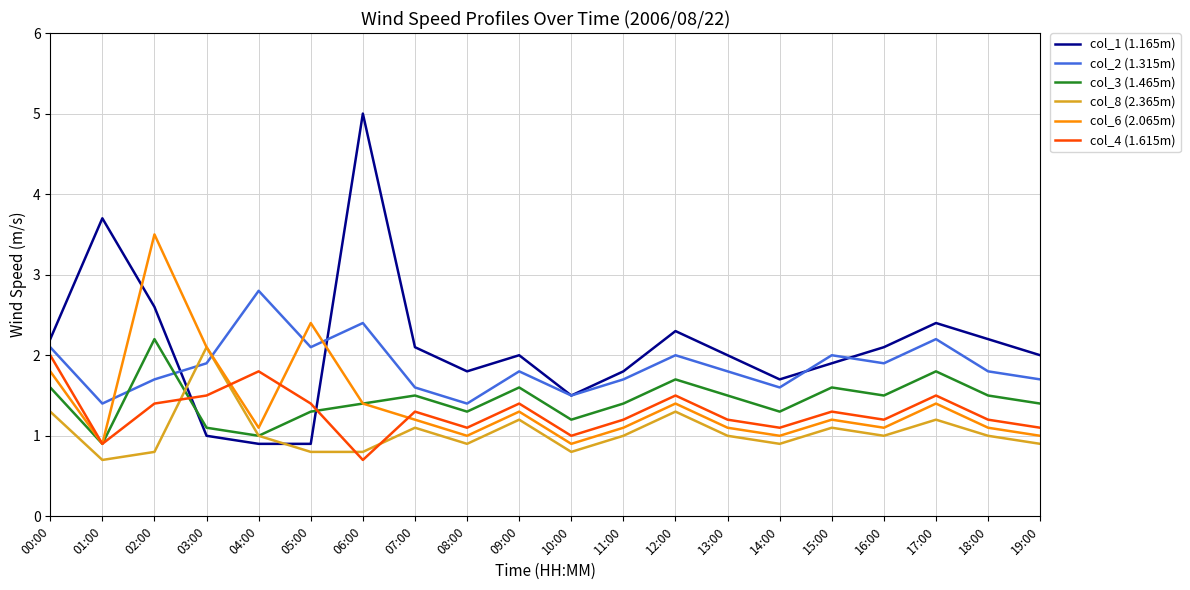

Rank the series at 02:00 from highest to lowest value.

col_6 (2.065m), col_1 (1.165m), col_3 (1.465m), col_2 (1.315m), col_4 (1.615m), col_8 (2.365m)